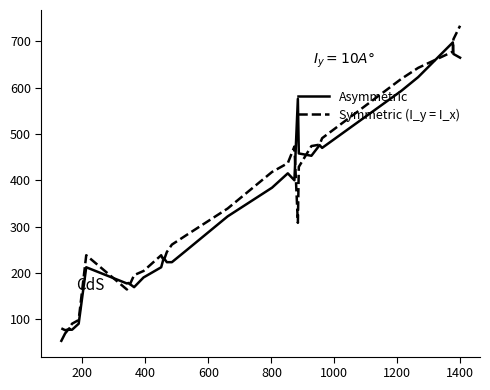

Rank the series by their maximum value, from highest to lowest.

Symmetric (I_y = I_x), Asymmetric